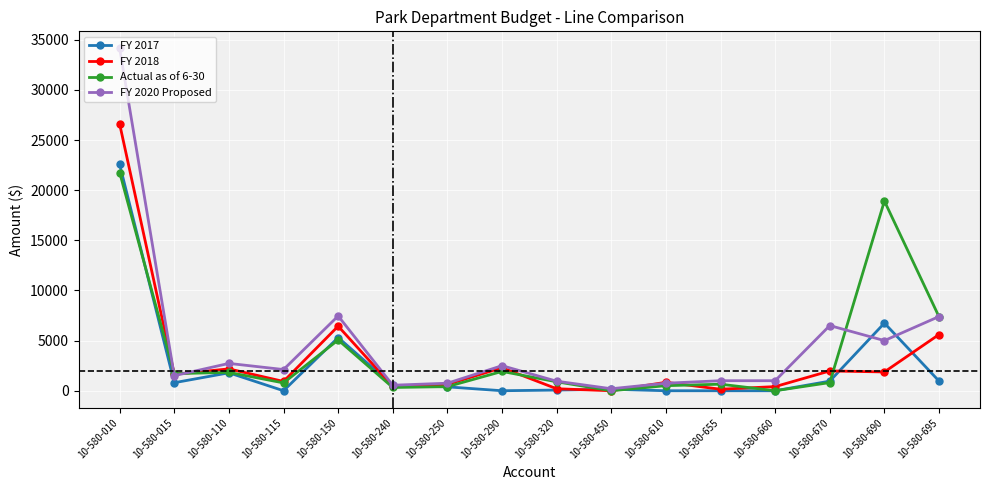

After their last crossing, which series has the higher values: FY 2018 or Actual as of 6-30?

Actual as of 6-30